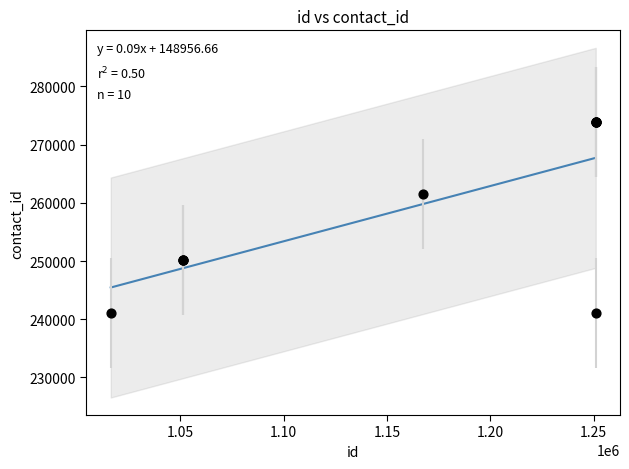

What Y value in the scatter plot is closest to 257522?

261433